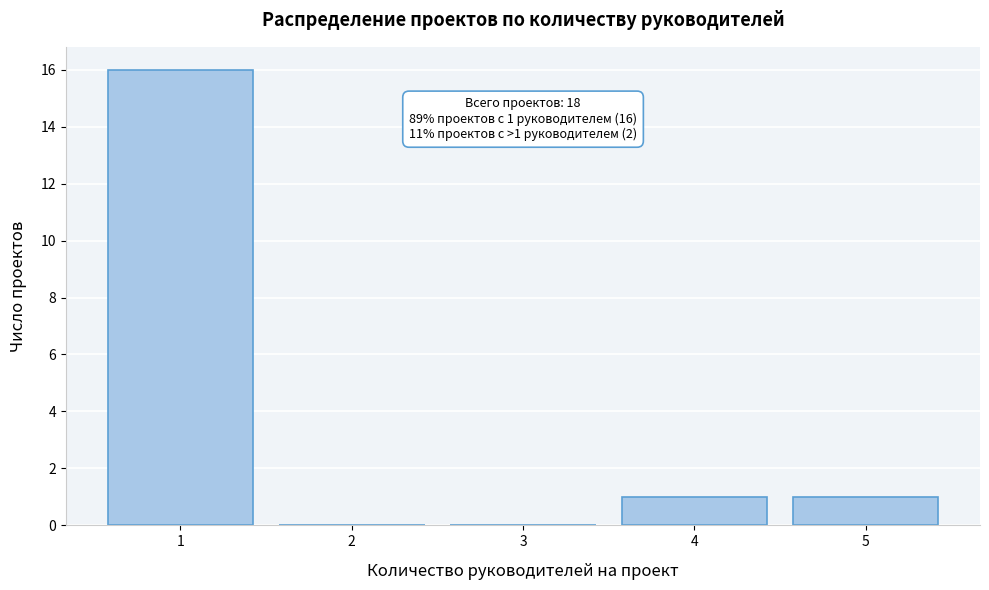

Reading right to left, what are all the values shown in this chart?

5=1	4=1	3=0	2=0	1=16